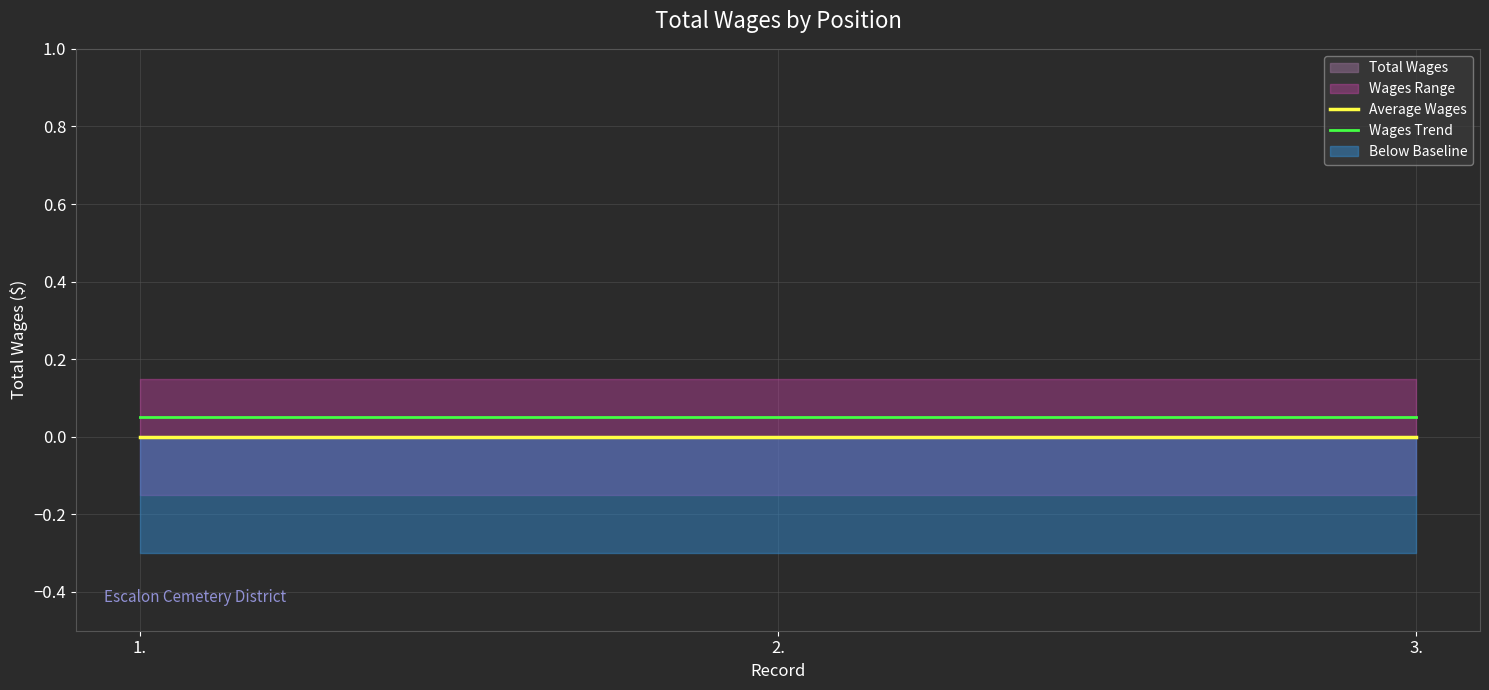

List the labels in order of Average Wages value, smallest first.

1., 2., 3.